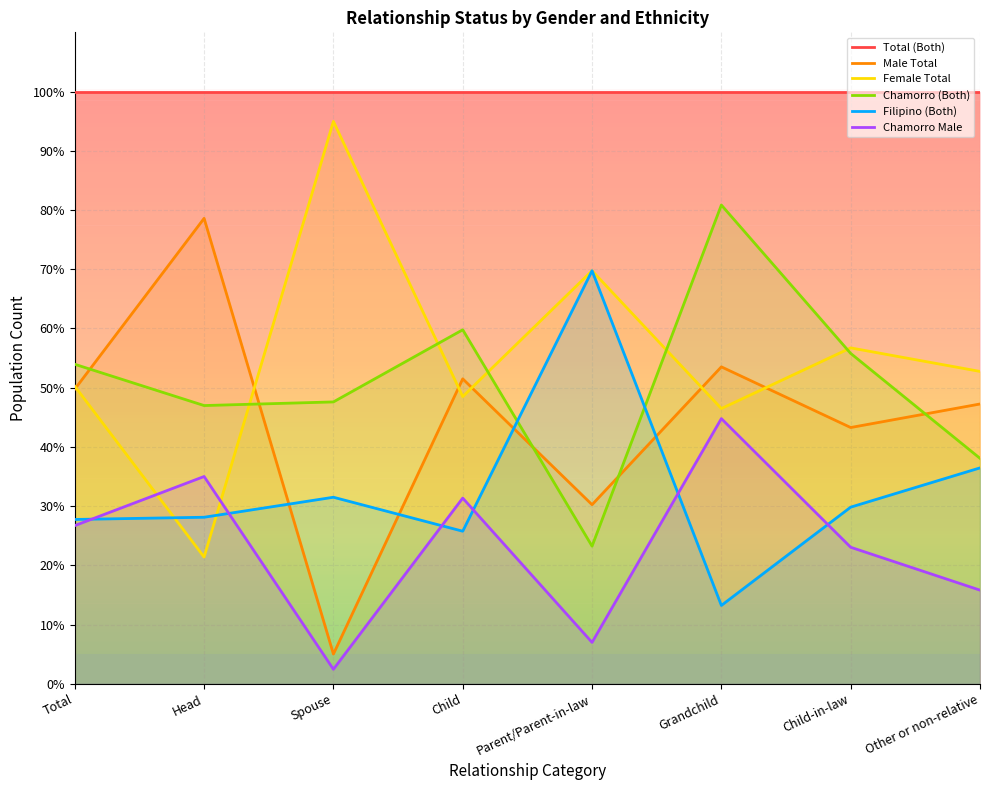

Reading left to right, what are all the values shown in this chart?

Total (Both): Total=100.0	Head=100.0	Spouse=100.0	Child=100.0	Parent/Parent-in-law=100.0	Grandchild=100.0	Child-in-law=100.0	Other or non-relative=100.0
Male Total: Total=49.7	Head=78.6	Spouse=5.0	Child=51.5	Parent/Parent-in-law=30.2	Grandchild=53.5	Child-in-law=43.3	Other or non-relative=47.3
Female Total: Total=50.3	Head=21.4	Spouse=95.0	Child=48.5	Parent/Parent-in-law=69.8	Grandchild=46.5	Child-in-law=56.7	Other or non-relative=52.7
Chamorro (Both): Total=54.0	Head=47.0	Spouse=47.6	Child=59.8	Parent/Parent-in-law=23.3	Grandchild=80.8	Child-in-law=55.8	Other or non-relative=38.1
Filipino (Both): Total=27.8	Head=28.1	Spouse=31.5	Child=25.8	Parent/Parent-in-law=69.8	Grandchild=13.2	Child-in-law=29.8	Other or non-relative=36.5
Chamorro Male: Total=26.7	Head=35.0	Spouse=2.5	Child=31.4	Parent/Parent-in-law=7.0	Grandchild=44.8	Child-in-law=23.1	Other or non-relative=15.8